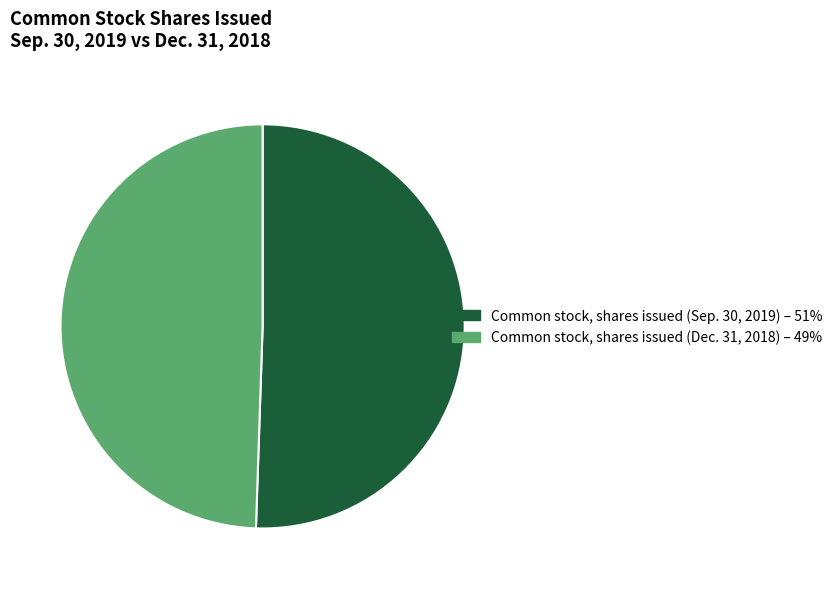

Rank the categories by value from lowest to highest.

Common stock, shares issued (Dec. 31, 2018), Common stock, shares issued (Sep. 30, 2019)